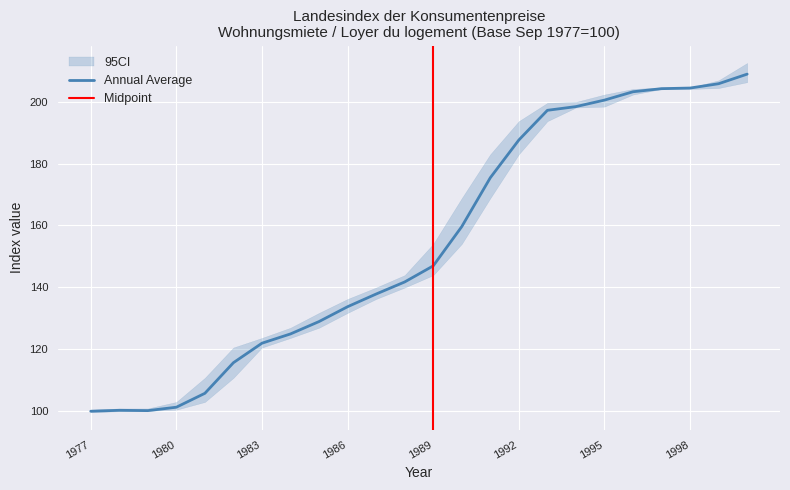

The Annual Average series shows 61.9 at 1986. True or false?

False